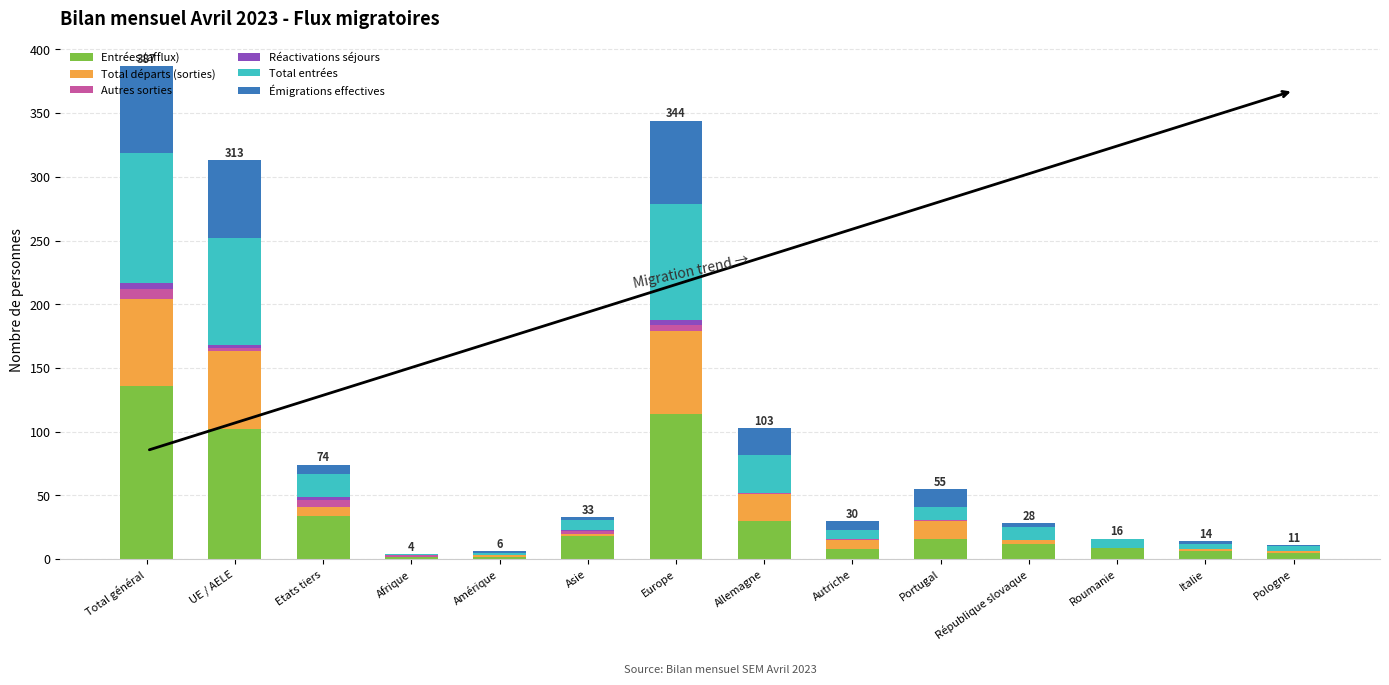

Which category has the highest value in the Entrées (afflux) series?

Total général